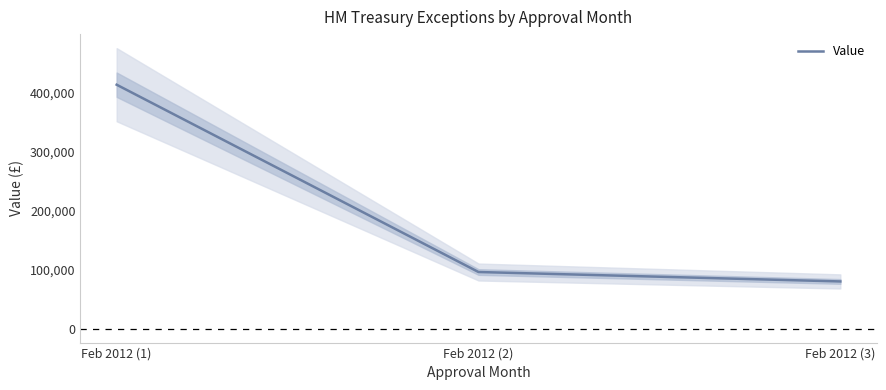

Approximately how many times larger is the value at Feb 2012 (3) compared to Feb 2012 (2)?

0.8